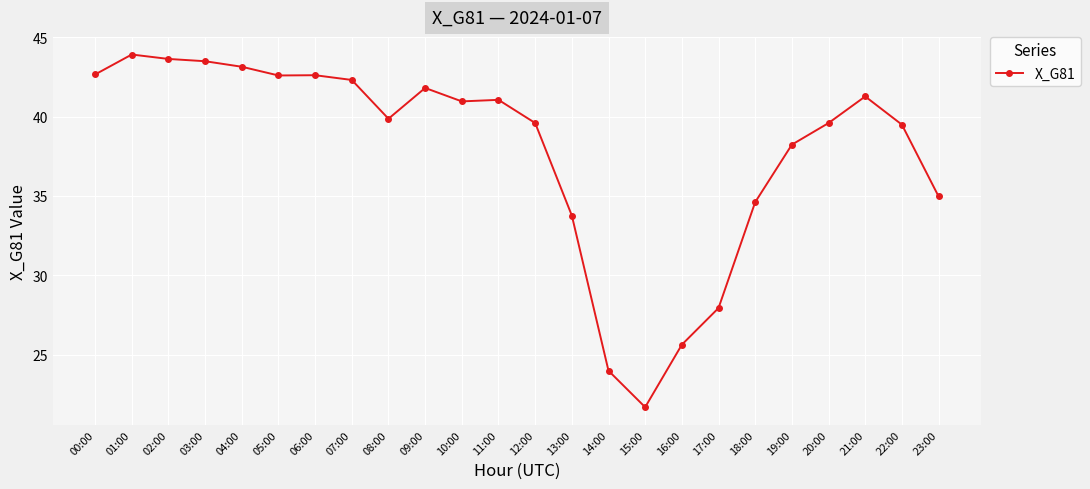

What is the change in value from 15:00 to 21:00?

+19.6